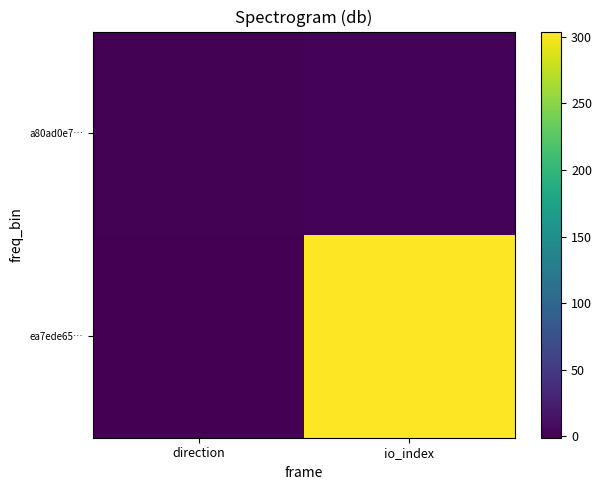

At how many categories does at least one series exceed 100?

1